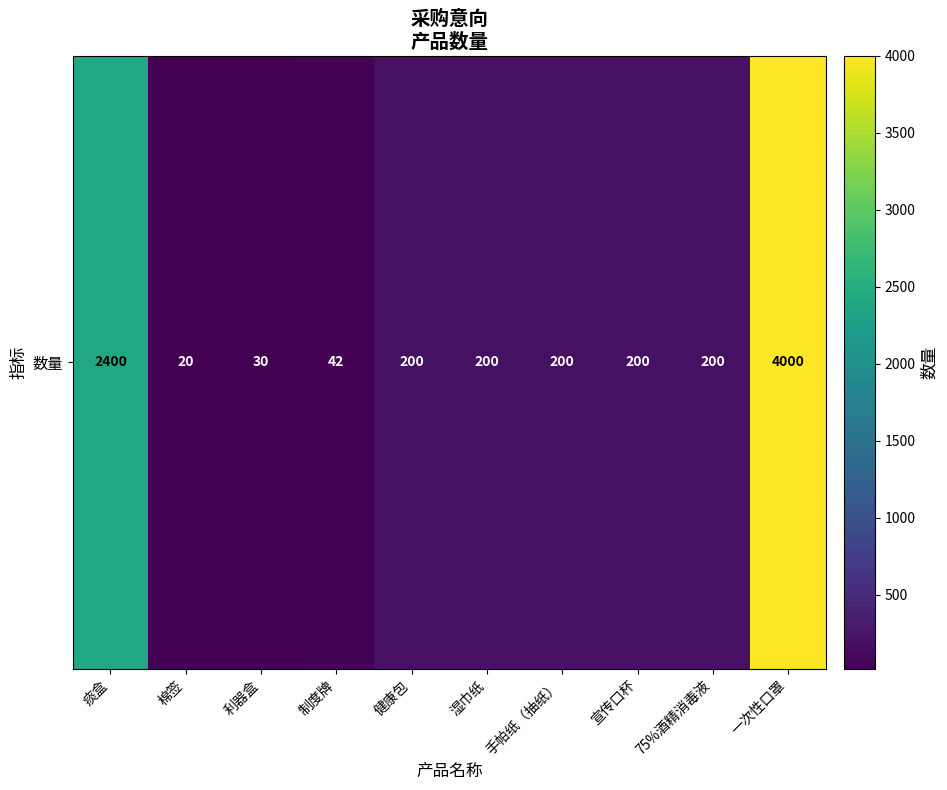

Where does the data first go above 200?

痰盒